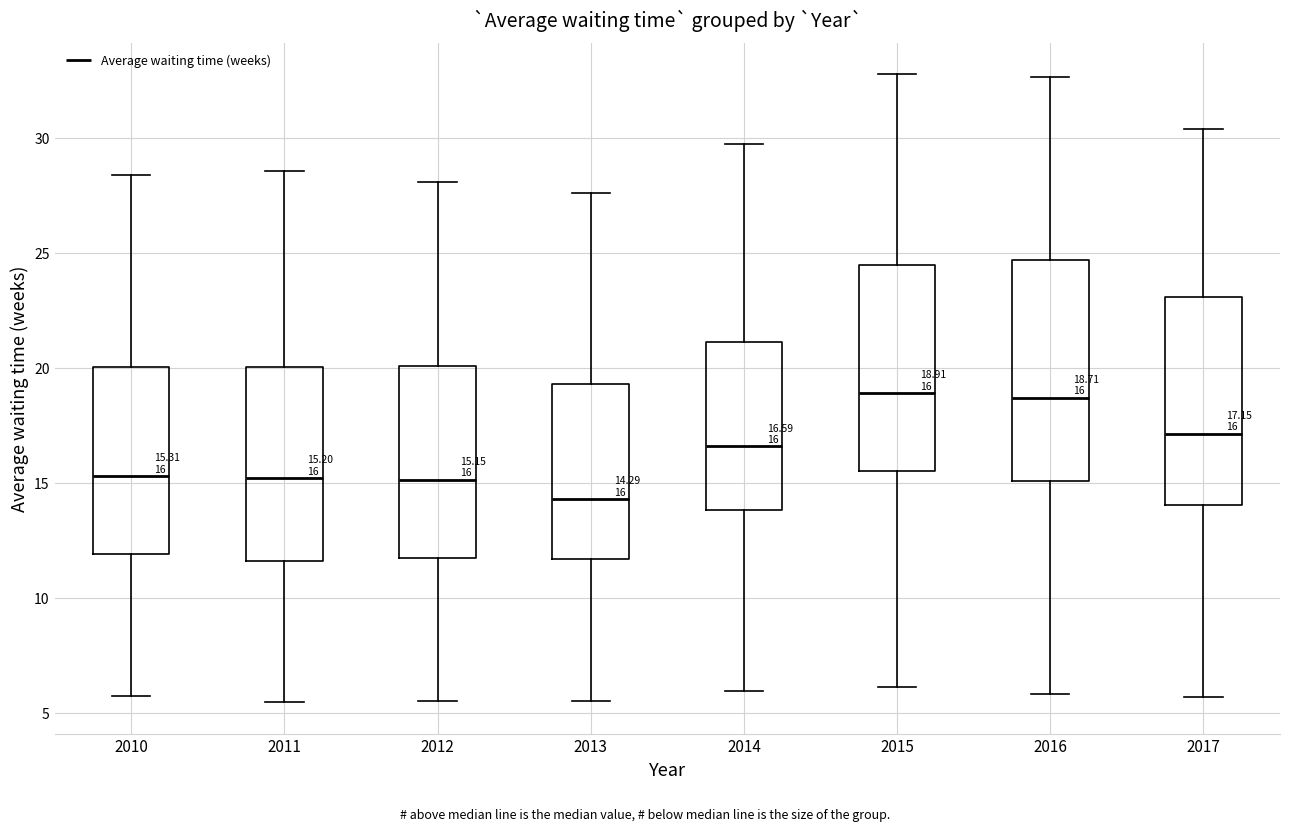

Which box's median line is the lowest?

2013